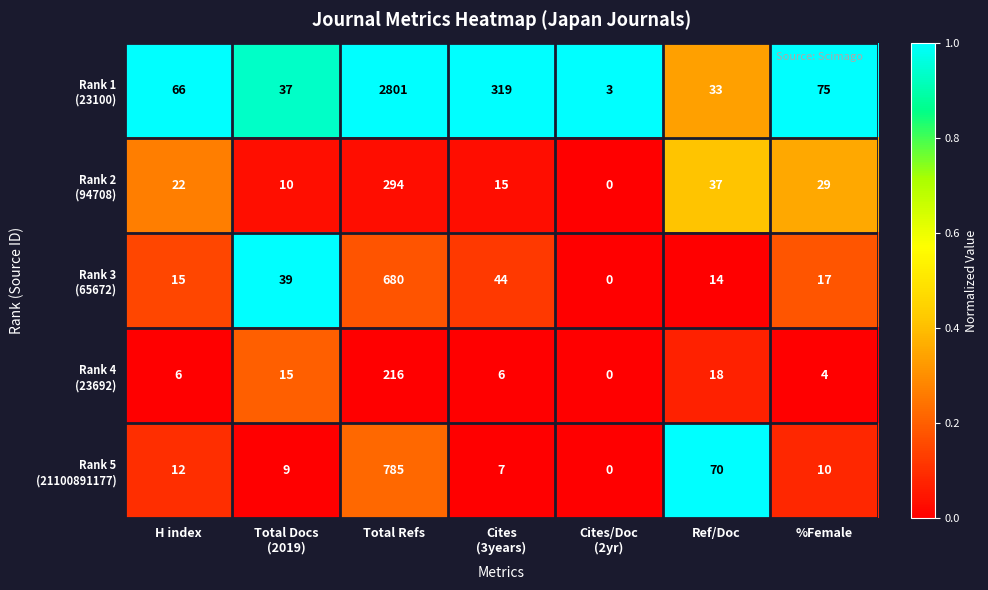

At how many categories does at least one series exceed 0?

7